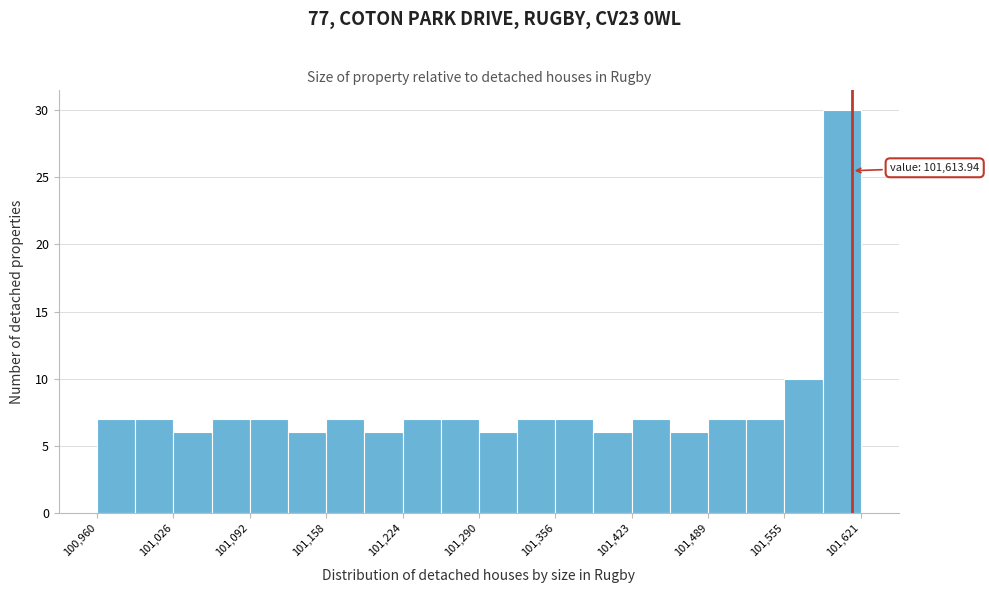

Around what value on the x-axis is the tallest bar? Give the approximate position of its centre, as read against the axis.

101610